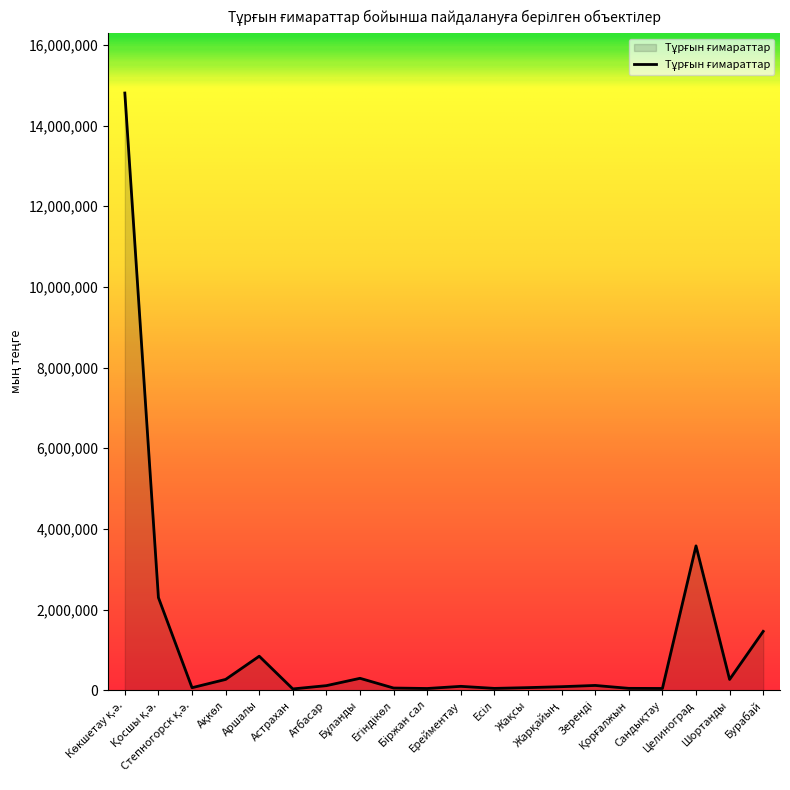

How many lines are shown in the chart?

1